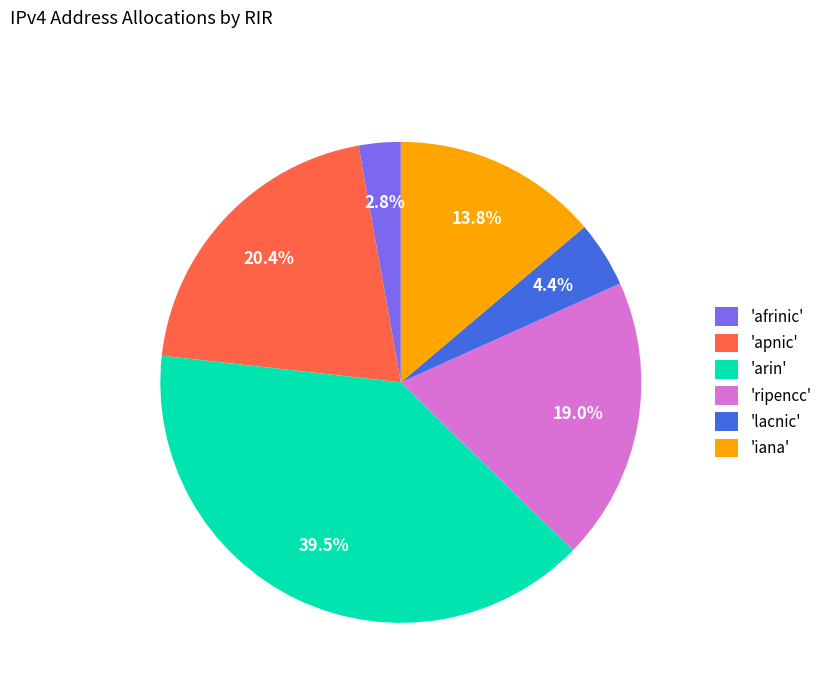

Is there a majority slice in this chart?

No